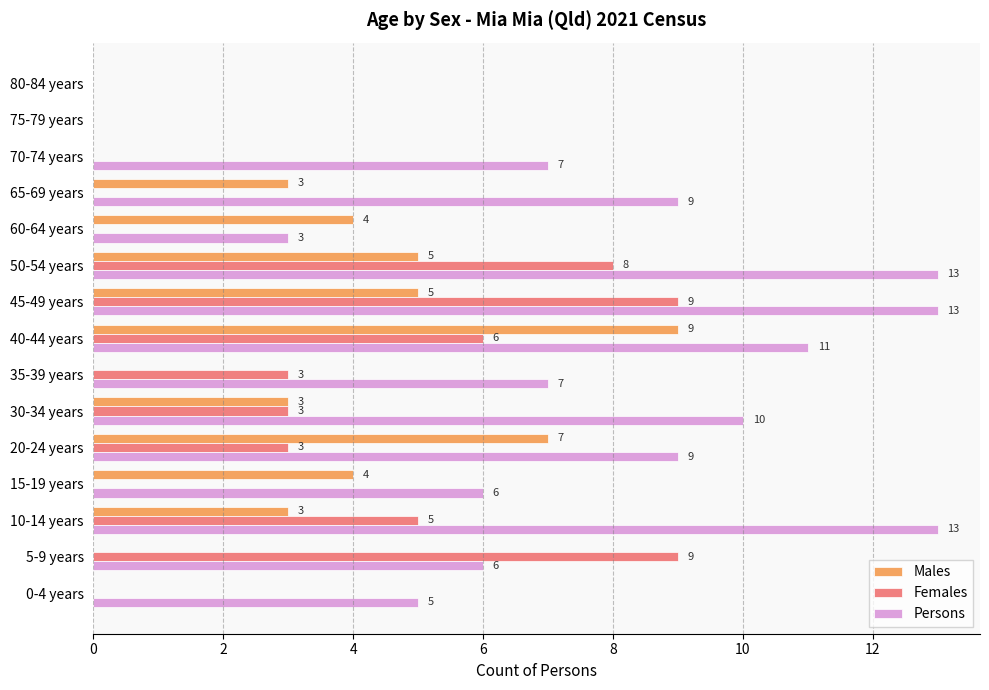

How many data points does each series have?

15